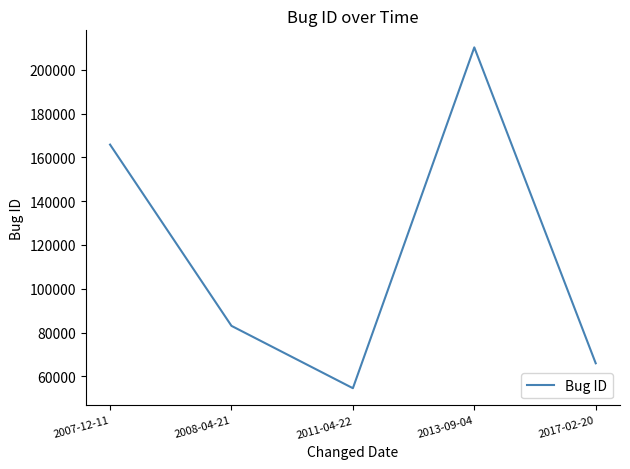

At which category does the data reach its first local valley?

2011-04-22